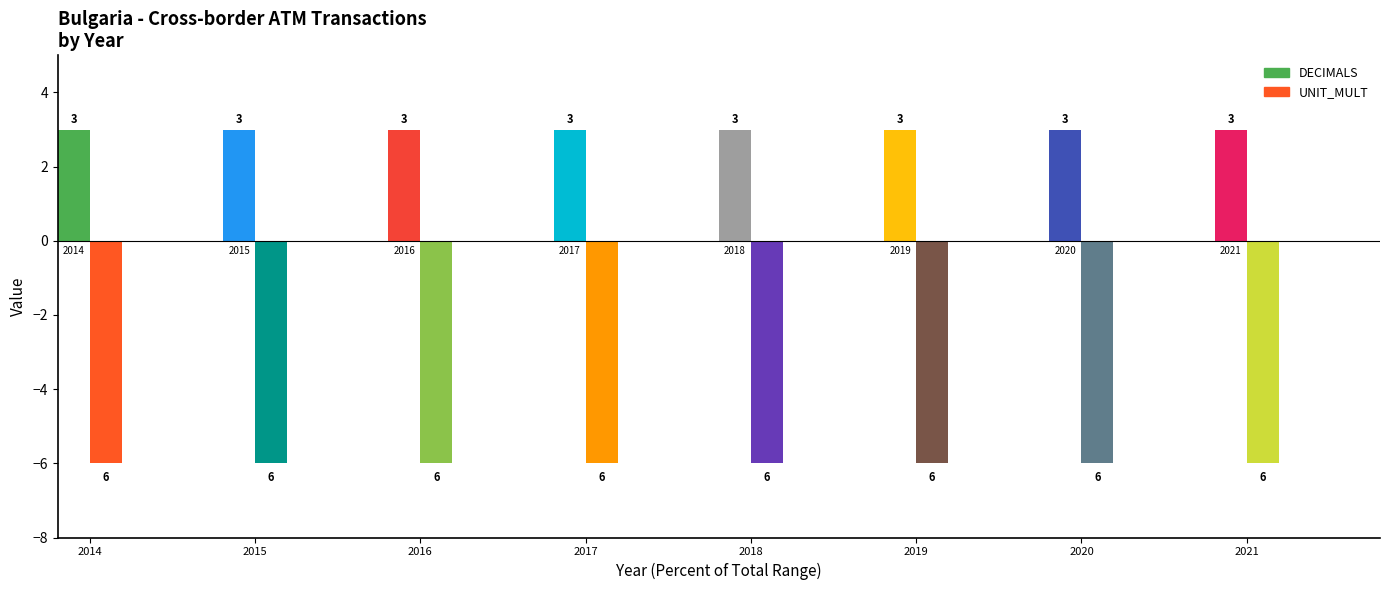

Where is DECIMALS nearest to the value 3?

2014